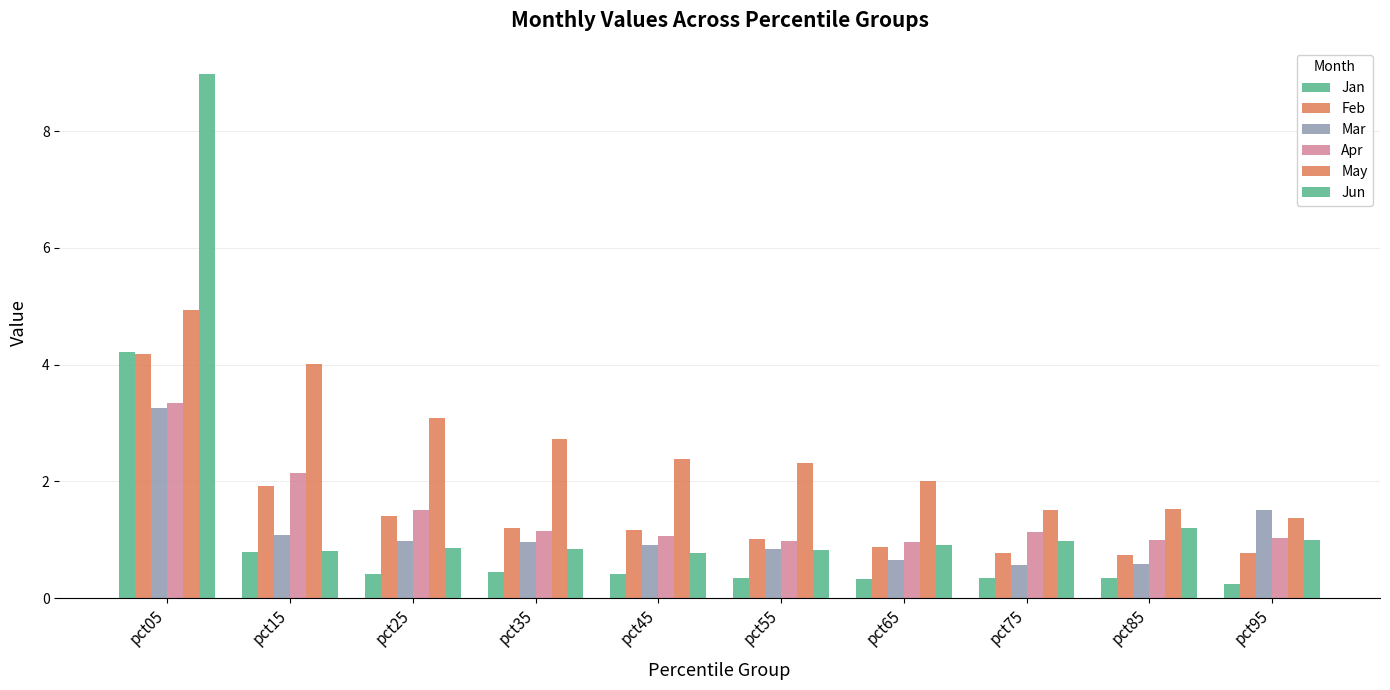

How many groups of bars are there?

10